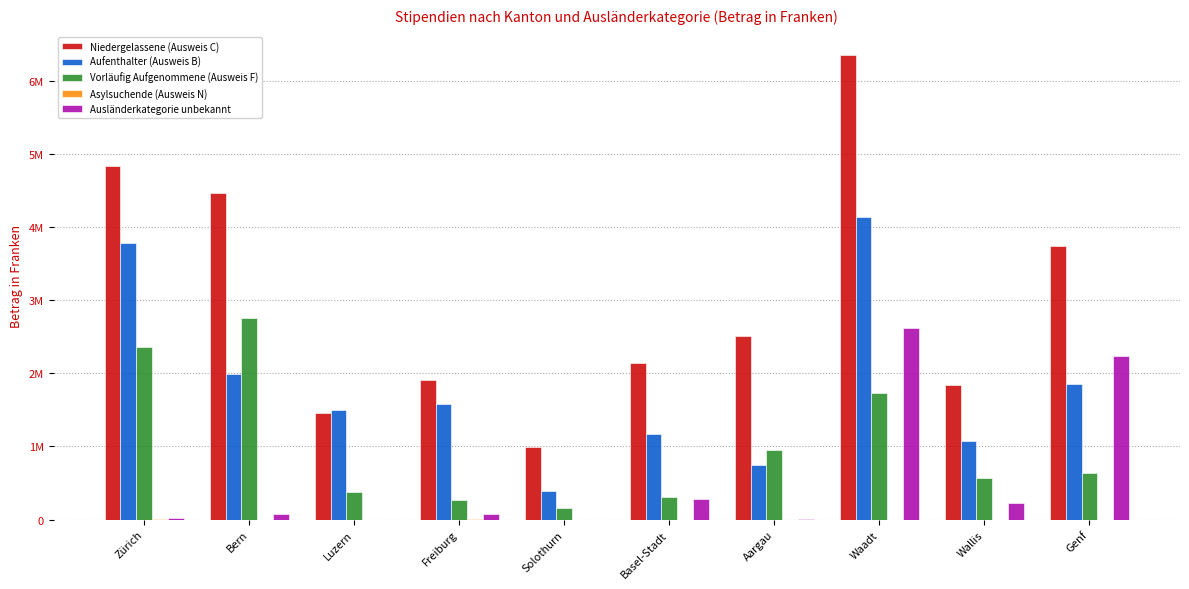

What is the sum of all Aufenthalter (Ausweis B) values?

18223274